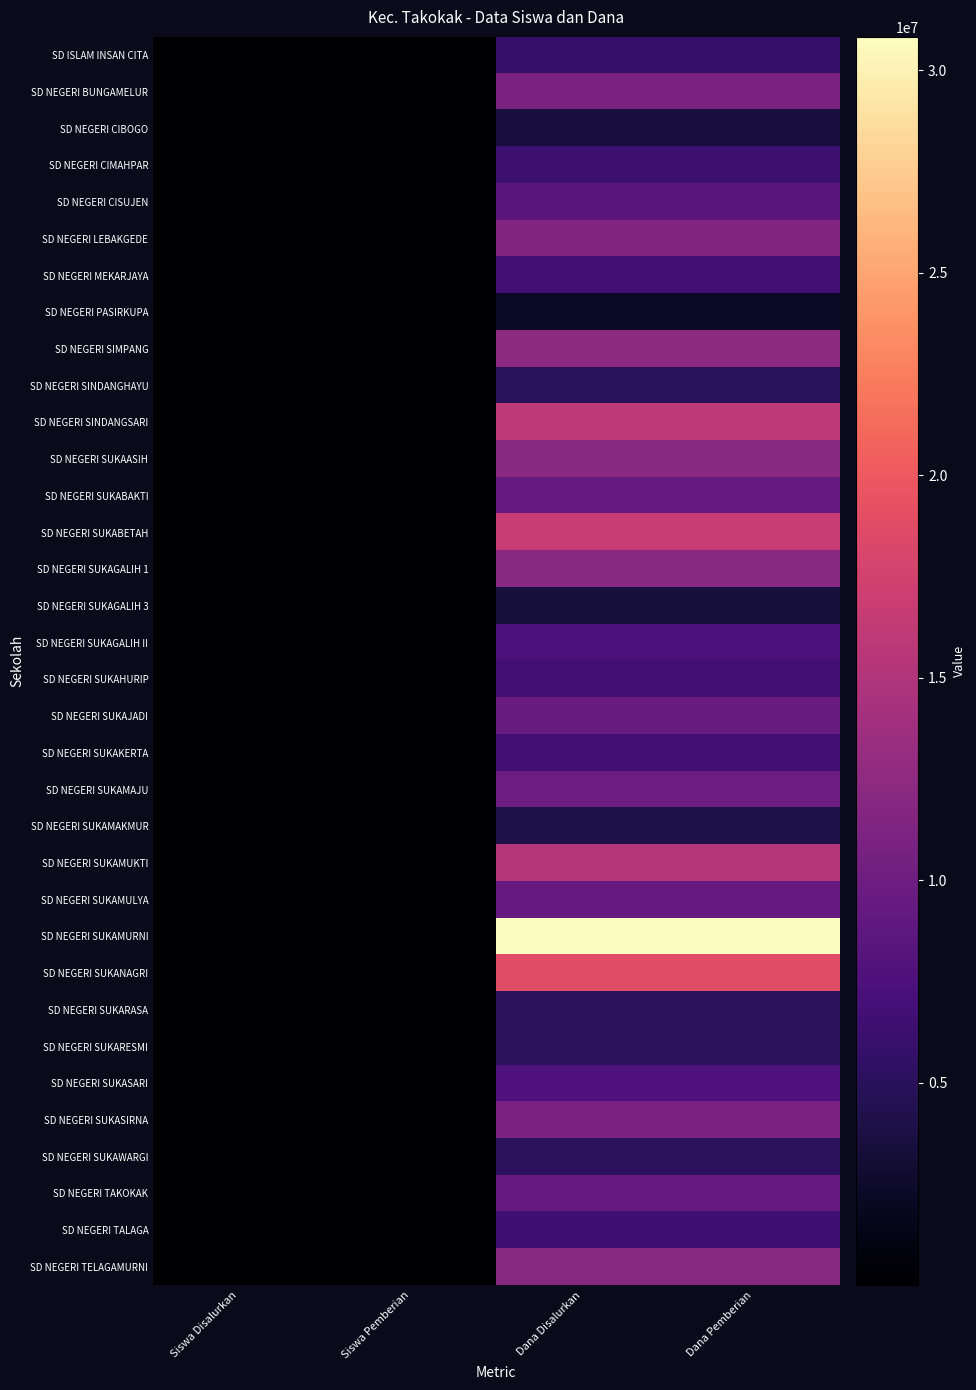

Reading left to right, extract all data points from this chart.

SD ISLAM INSAN CITA: Siswa Disalurkan=13	Siswa Pemberian=13	Dana Disalurkan=5850000	Dana Pemberian=5850000
SD NEGERI BUNGAMELUR: Siswa Disalurkan=30	Siswa Pemberian=30	Dana Disalurkan=11025000	Dana Pemberian=11025000
SD NEGERI CIBOGO: Siswa Disalurkan=10	Siswa Pemberian=10	Dana Disalurkan=3600000	Dana Pemberian=3600000
SD NEGERI CIMAHPAR: Siswa Disalurkan=16	Siswa Pemberian=16	Dana Disalurkan=6300000	Dana Pemberian=6300000
SD NEGERI CISUJEN: Siswa Disalurkan=25	Siswa Pemberian=25	Dana Disalurkan=8550000	Dana Pemberian=8550000
SD NEGERI LEBAKGEDE: Siswa Disalurkan=28	Siswa Pemberian=28	Dana Disalurkan=11475000	Dana Pemberian=11475000
SD NEGERI MEKARJAYA: Siswa Disalurkan=20	Siswa Pemberian=20	Dana Disalurkan=6750000	Dana Pemberian=6750000
SD NEGERI PASIRKUPA: Siswa Disalurkan=5	Siswa Pemberian=5	Dana Disalurkan=2250000	Dana Pemberian=2250000
SD NEGERI SIMPANG: Siswa Disalurkan=38	Siswa Pemberian=38	Dana Disalurkan=12375000	Dana Pemberian=12375000
SD NEGERI SINDANGHAYU: Siswa Disalurkan=12	Siswa Pemberian=12	Dana Disalurkan=4950000	Dana Pemberian=4950000
SD NEGERI SINDANGSARI: Siswa Disalurkan=42	Siswa Pemberian=42	Dana Disalurkan=15975000	Dana Pemberian=15975000
SD NEGERI SUKAASIH: Siswa Disalurkan=35	Siswa Pemberian=35	Dana Disalurkan=12150000	Dana Pemberian=12150000
SD NEGERI SUKABAKTI: Siswa Disalurkan=31	Siswa Pemberian=31	Dana Disalurkan=9225000	Dana Pemberian=9225000
SD NEGERI SUKABETAH: Siswa Disalurkan=42	Siswa Pemberian=42	Dana Disalurkan=16650000	Dana Pemberian=16650000
SD NEGERI SUKAGALIH 1: Siswa Disalurkan=32	Siswa Pemberian=32	Dana Disalurkan=12150000	Dana Pemberian=12150000
SD NEGERI SUKAGALIH 3: Siswa Disalurkan=10	Siswa Pemberian=10	Dana Disalurkan=3375000	Dana Pemberian=3375000
SD NEGERI SUKAGALIH II: Siswa Disalurkan=17	Siswa Pemberian=17	Dana Disalurkan=7425000	Dana Pemberian=7425000
SD NEGERI SUKAHURIP: Siswa Disalurkan=21	Siswa Pemberian=21	Dana Disalurkan=6750000	Dana Pemberian=6750000
SD NEGERI SUKAJADI: Siswa Disalurkan=26	Siswa Pemberian=26	Dana Disalurkan=9675000	Dana Pemberian=9675000
SD NEGERI SUKAKERTA: Siswa Disalurkan=21	Siswa Pemberian=21	Dana Disalurkan=6750000	Dana Pemberian=6750000
SD NEGERI SUKAMAJU: Siswa Disalurkan=26	Siswa Pemberian=26	Dana Disalurkan=9900000	Dana Pemberian=9900000
SD NEGERI SUKAMAKMUR: Siswa Disalurkan=10	Siswa Pemberian=10	Dana Disalurkan=4050000	Dana Pemberian=4050000
SD NEGERI SUKAMUKTI: Siswa Disalurkan=39	Siswa Pemberian=39	Dana Disalurkan=15300000	Dana Pemberian=15300000
SD NEGERI SUKAMULYA: Siswa Disalurkan=28	Siswa Pemberian=28	Dana Disalurkan=9450000	Dana Pemberian=9450000
SD NEGERI SUKAMURNI: Siswa Disalurkan=80	Siswa Pemberian=80	Dana Disalurkan=30825000	Dana Pemberian=30825000
SD NEGERI SUKANAGRI: Siswa Disalurkan=49	Siswa Pemberian=49	Dana Disalurkan=18675000	Dana Pemberian=18675000
SD NEGERI SUKARASA: Siswa Disalurkan=14	Siswa Pemberian=14	Dana Disalurkan=5175000	Dana Pemberian=5175000
SD NEGERI SUKARESMI: Siswa Disalurkan=12	Siswa Pemberian=12	Dana Disalurkan=5175000	Dana Pemberian=5175000
SD NEGERI SUKASARI: Siswa Disalurkan=24	Siswa Pemberian=24	Dana Disalurkan=7650000	Dana Pemberian=7650000
SD NEGERI SUKASIRNA: Siswa Disalurkan=29	Siswa Pemberian=29	Dana Disalurkan=11025000	Dana Pemberian=11025000
SD NEGERI SUKAWARGI: Siswa Disalurkan=13	Siswa Pemberian=13	Dana Disalurkan=5175000	Dana Pemberian=5175000
SD NEGERI TAKOKAK: Siswa Disalurkan=27	Siswa Pemberian=27	Dana Disalurkan=9225000	Dana Pemberian=9225000
SD NEGERI TALAGA: Siswa Disalurkan=21	Siswa Pemberian=21	Dana Disalurkan=6525000	Dana Pemberian=6525000
SD NEGERI TELAGAMURNI: Siswa Disalurkan=35	Siswa Pemberian=35	Dana Disalurkan=12150000	Dana Pemberian=12150000